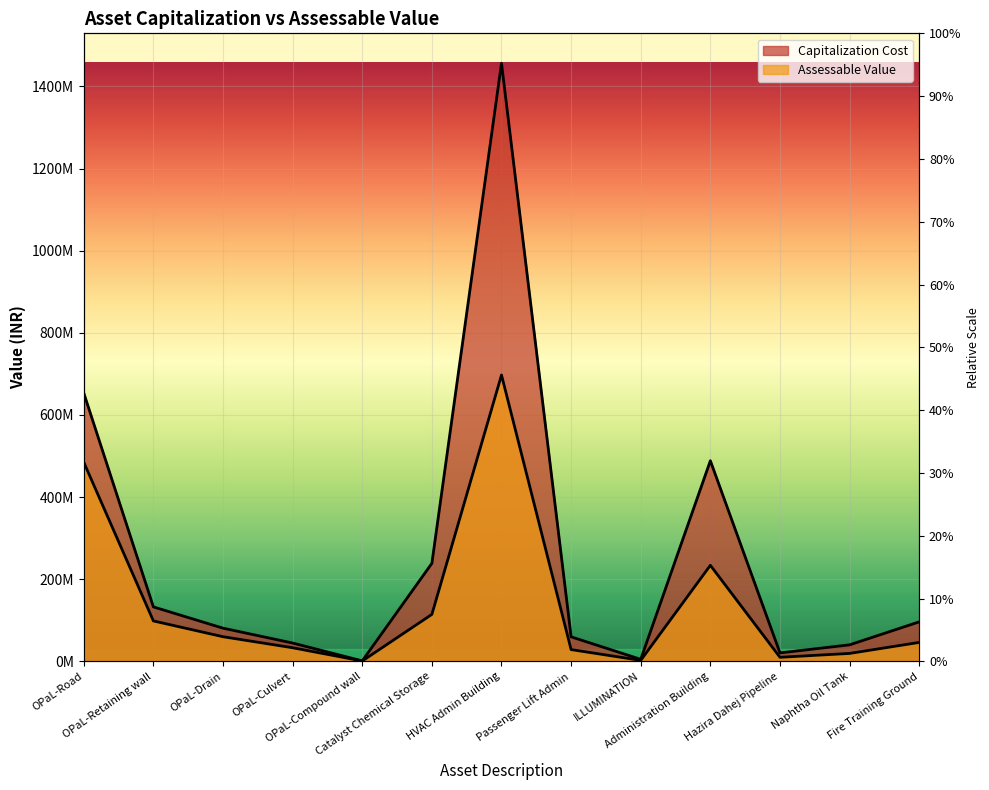

Which category has the highest value in the Assessable Value series?

HVAC Admin Building